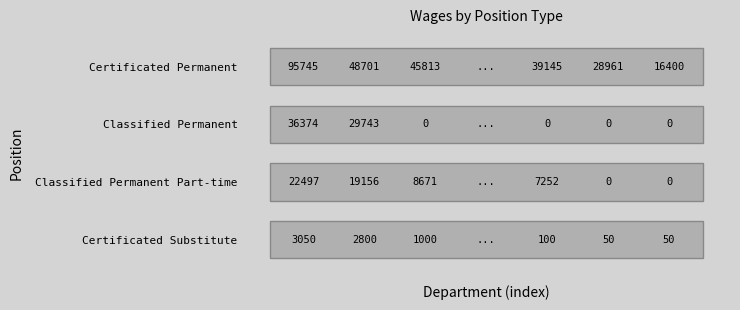

Rank the series at 0 from lowest to highest value.

Certificated Substitute, Classified Permanent Part-time, Classified Permanent, Certificated Permanent